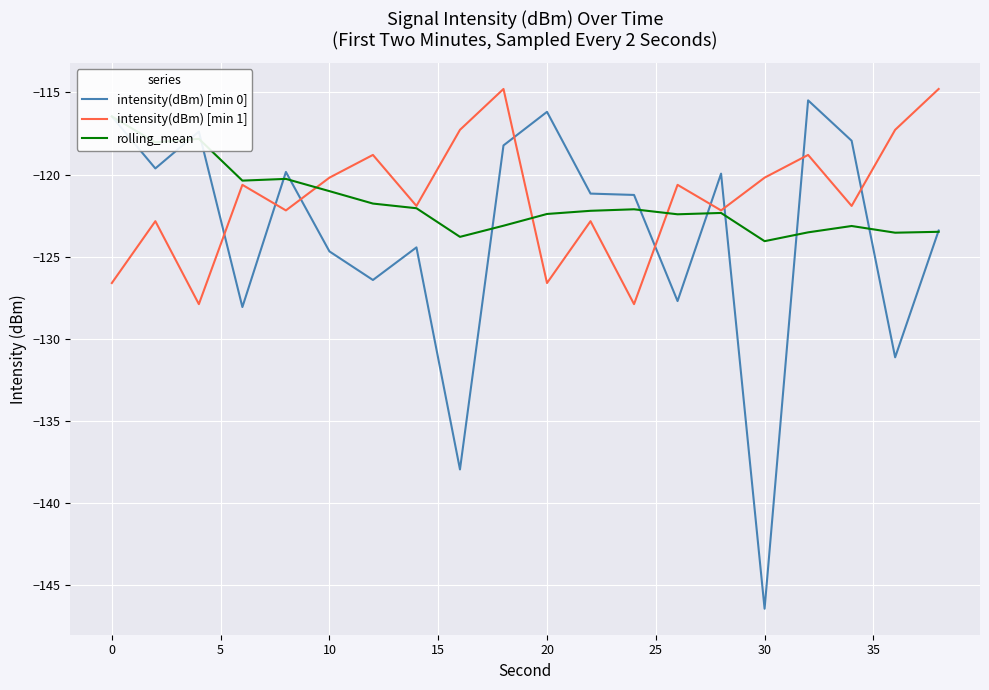

Rank the series by their average value, from lowest to highest.

intensity(dBm) [min 0], rolling_mean, intensity(dBm) [min 1]